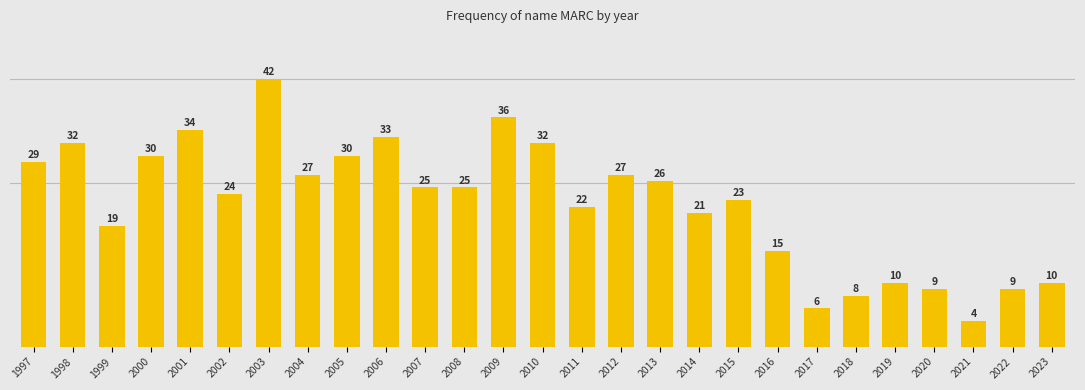

Reading left to right, transcribe all the data shown in this chart.

29	32	19	30	34	24	42	27	30	33	25	25	36	32	22	27	26	21	23	15	6	8	10	9	4	9	10